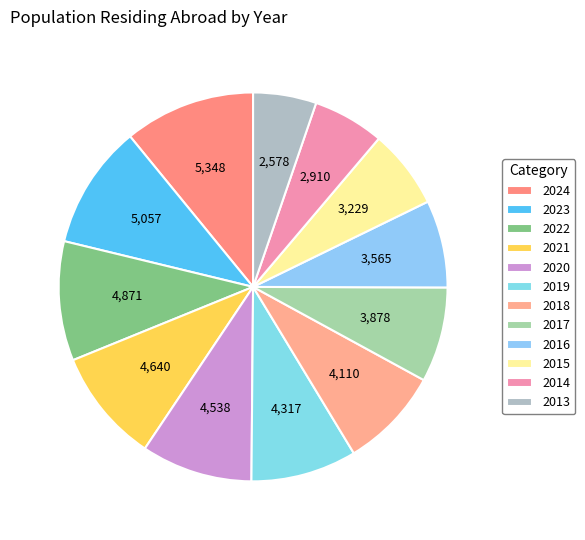

Combined, do 2024 and 2015 account for over 50%?

No